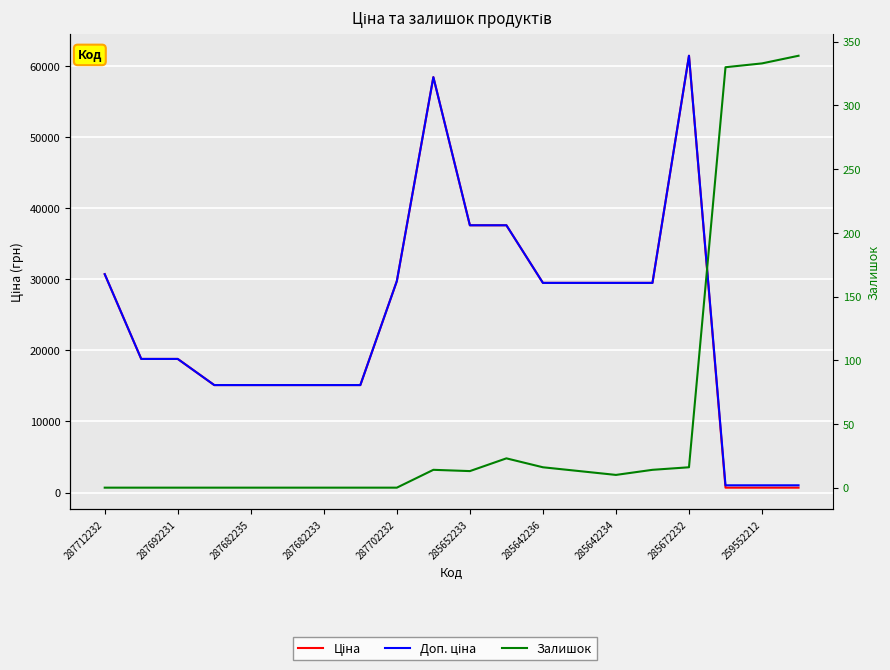

True or false: Ціна and Доп. ціна cross at least once.

False